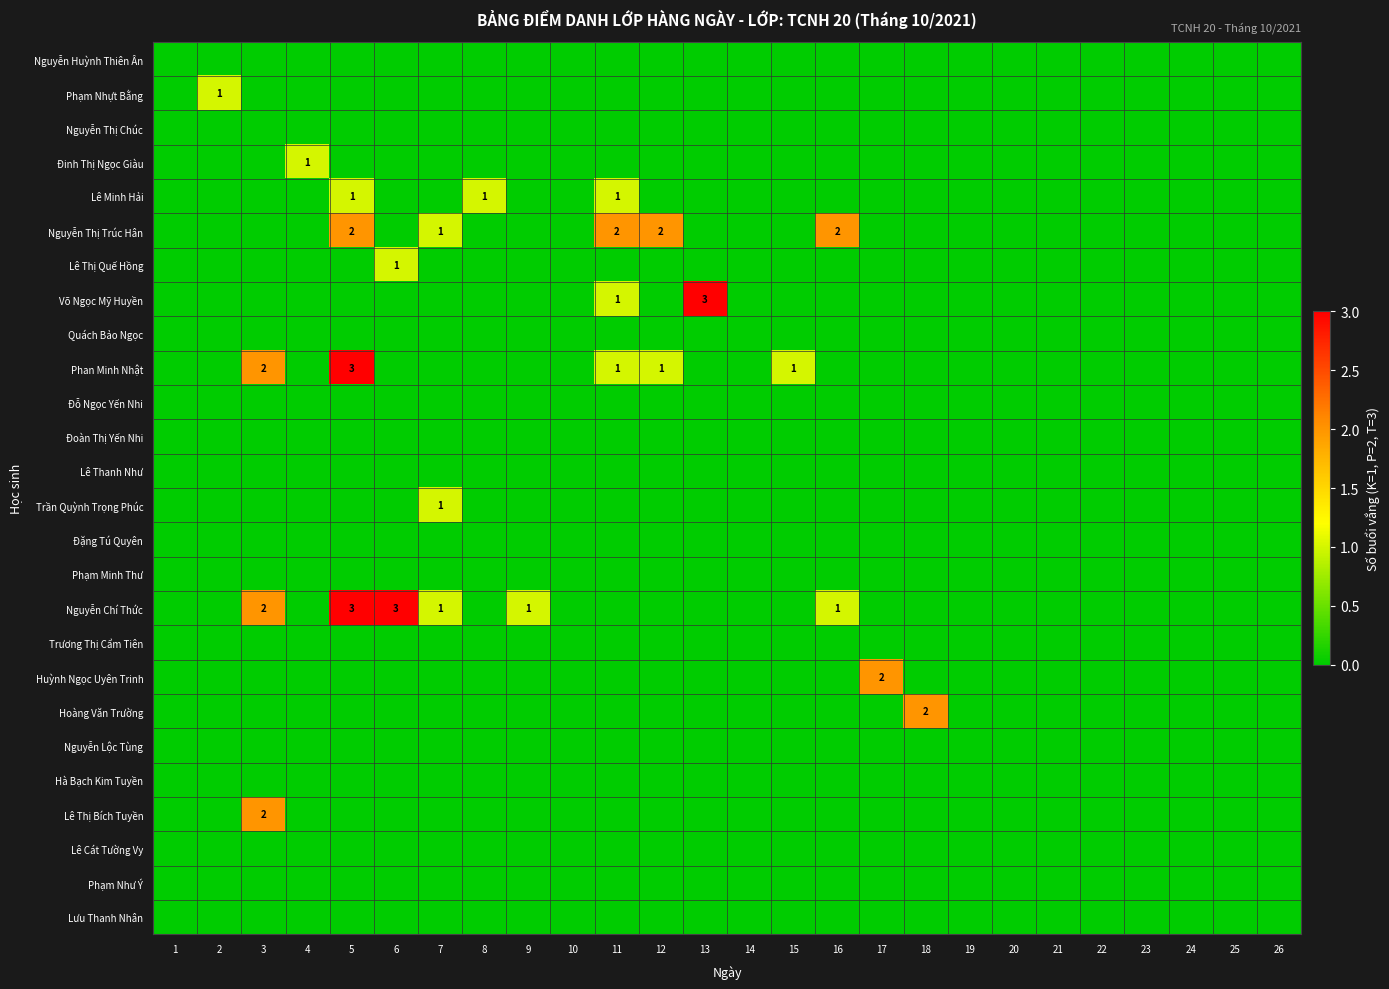

The value of Phan Minh Nhật at 15 is 1. True or false?

True